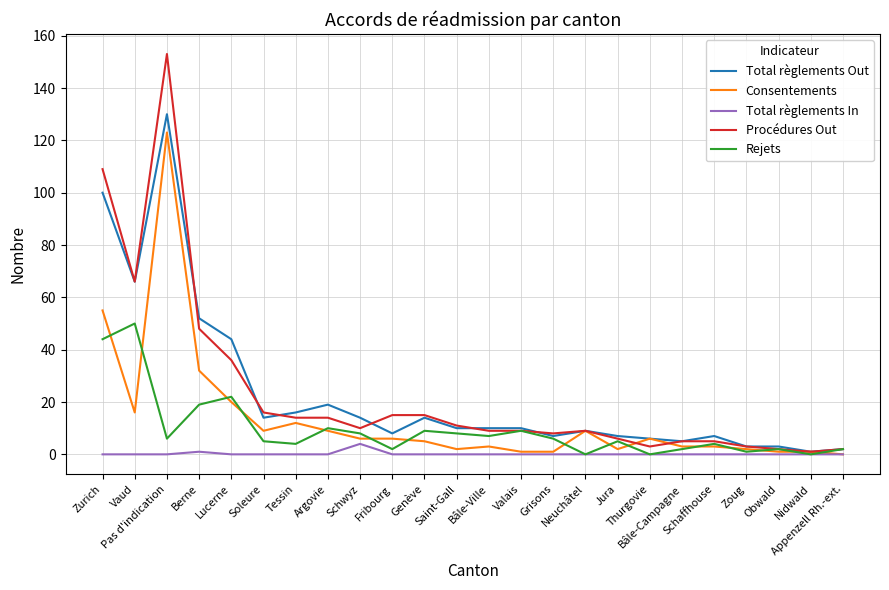

At which category does Total règlements Out reach its first local valley?

Vaud